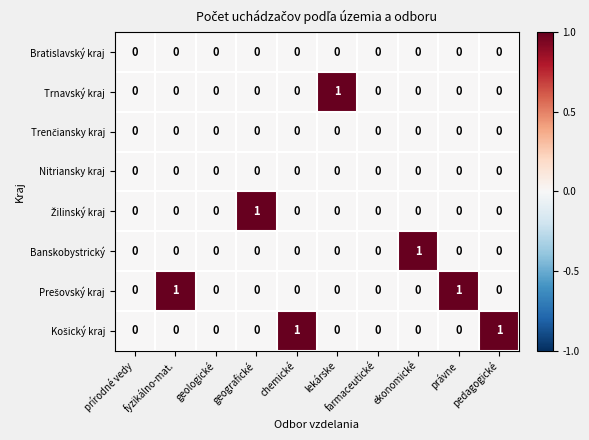

Which category has the highest value in the Banskobystrický series?

ekonomické